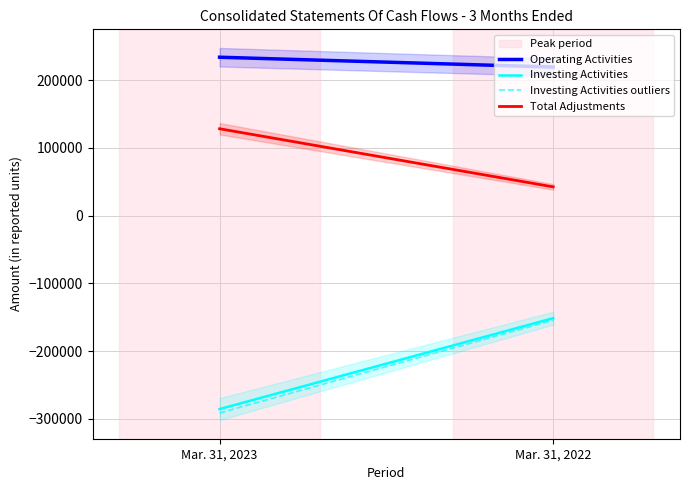

Reading right to left, list all the values displayed in this chart.

Operating Activities: 219490.0	234010.0
Investing Activities: -151335.0	-285592.0
Investing Activities outliers: -154361.7	-291303.8
Total Adjustments: 42533.0	128382.0